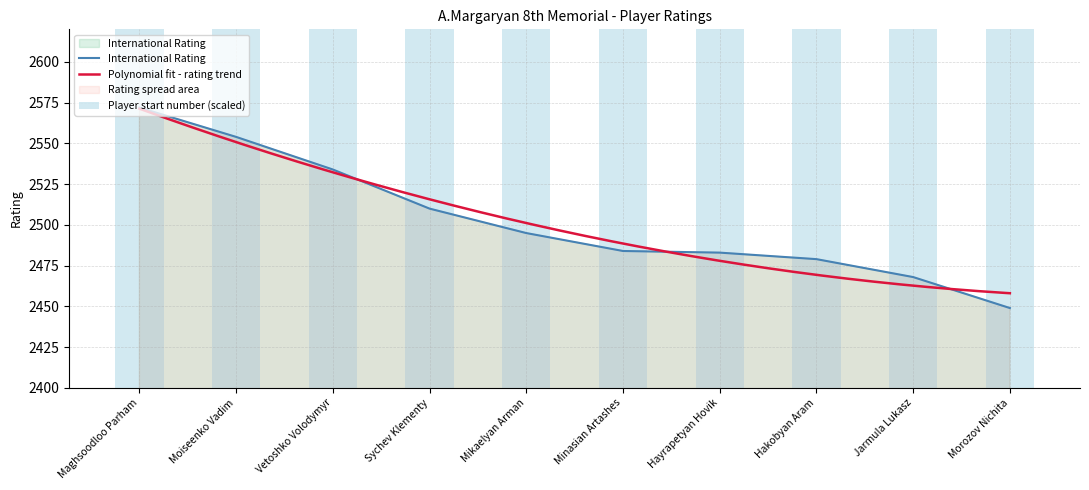

How many data points in Player Number are less than 2412?

5